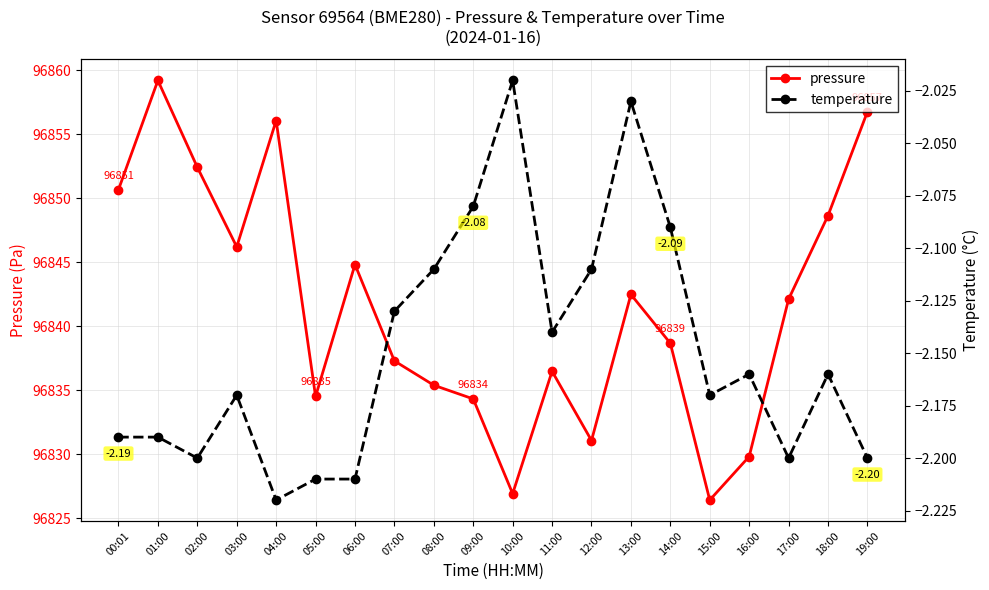

List the labels in order of pressure value, largest first.

01:00, 19:00, 04:00, 02:00, 00:01, 18:00, 03:00, 06:00, 13:00, 17:00, 14:00, 07:00, 11:00, 08:00, 05:00, 09:00, 12:00, 16:00, 10:00, 15:00